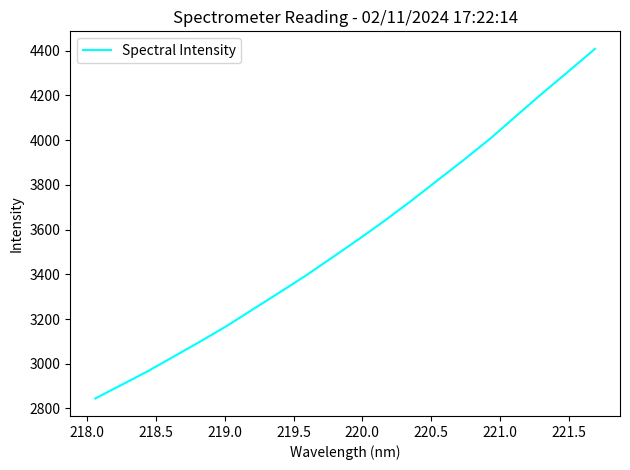

What is the average value?

3557.4